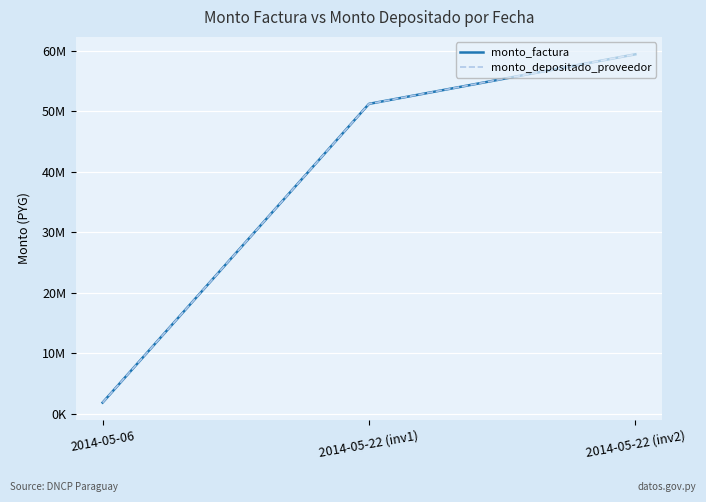

Is this an area chart (filled region under the line)?

No